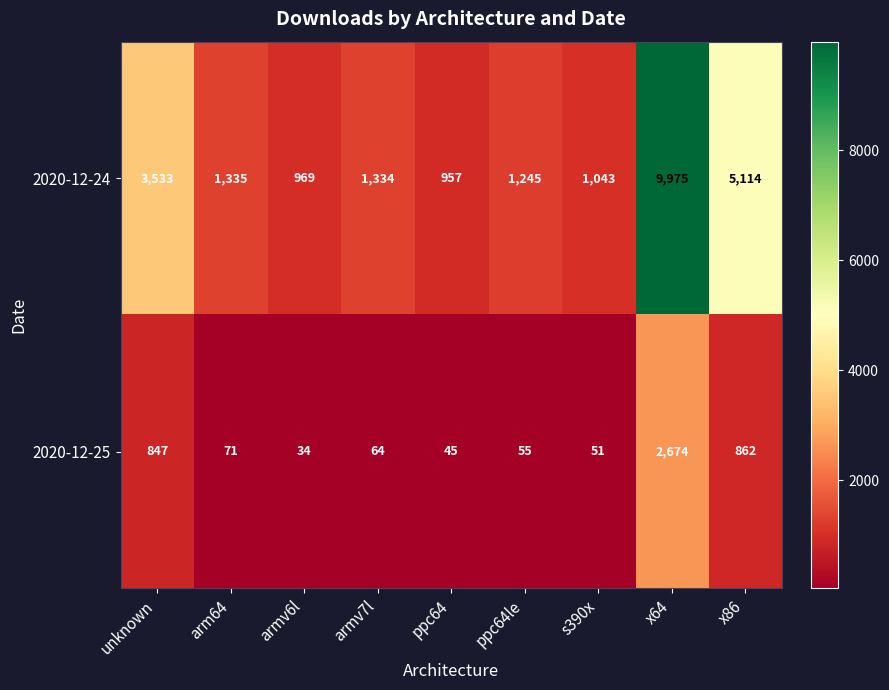

At which category is the sum across all series the highest?

x64